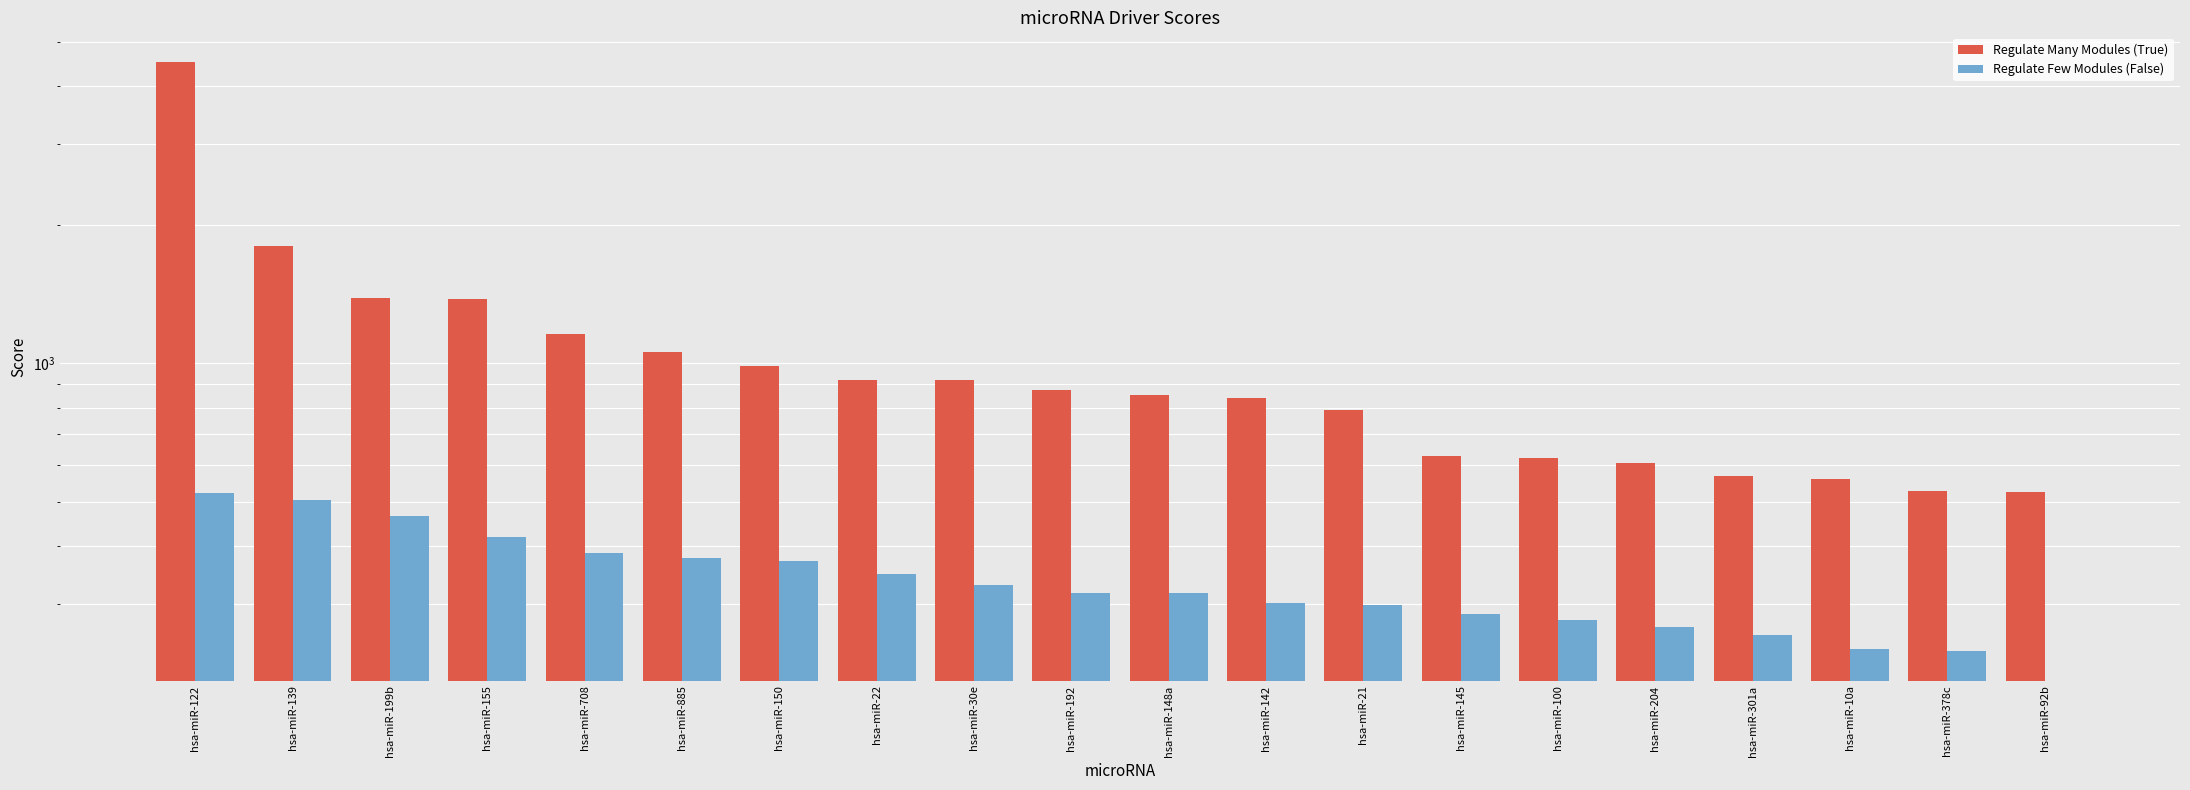

Between hsa-miR-122 and hsa-miR-192, which series saw the biggest shift?

Regulate Many Modules (True)